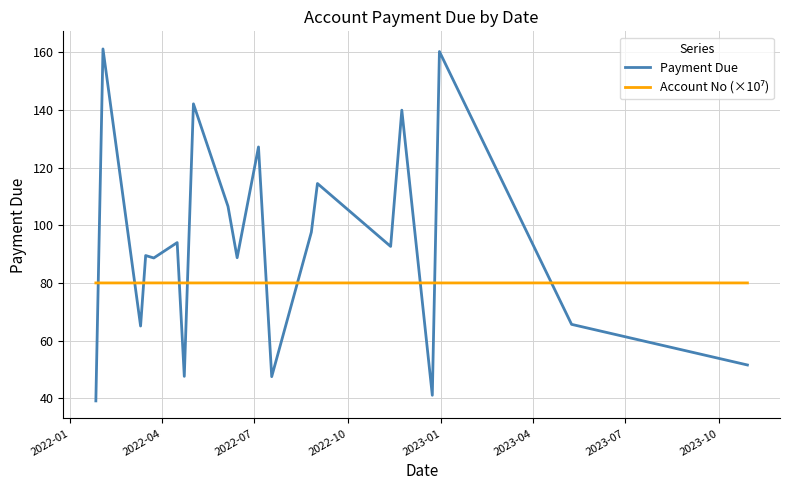

What is the difference between the maximum and minimum values in the Payment Due series?

122.0